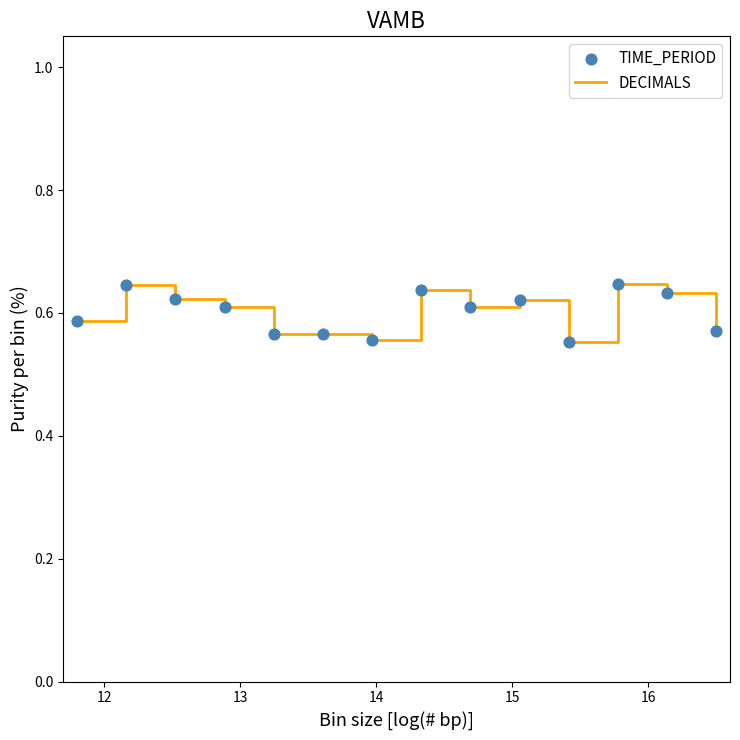

How many lines are shown in the chart?

1